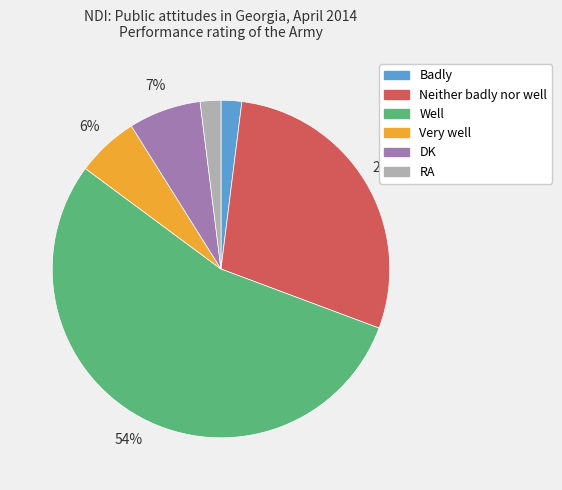

True or false: Badly accounts for 2% of the total.

True